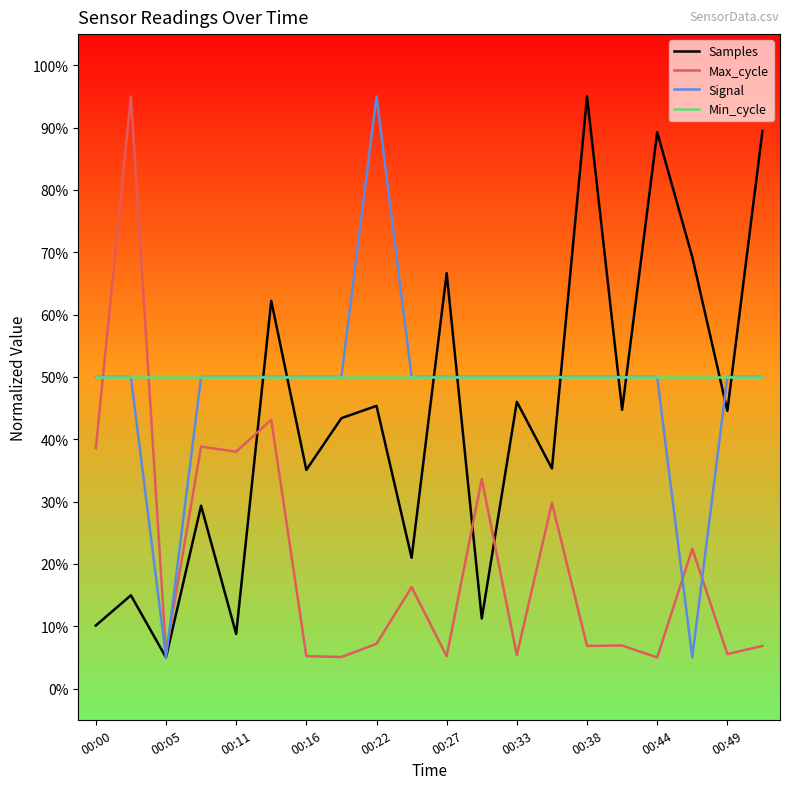

What is the lowest value of the Min_cycle series?

50.0